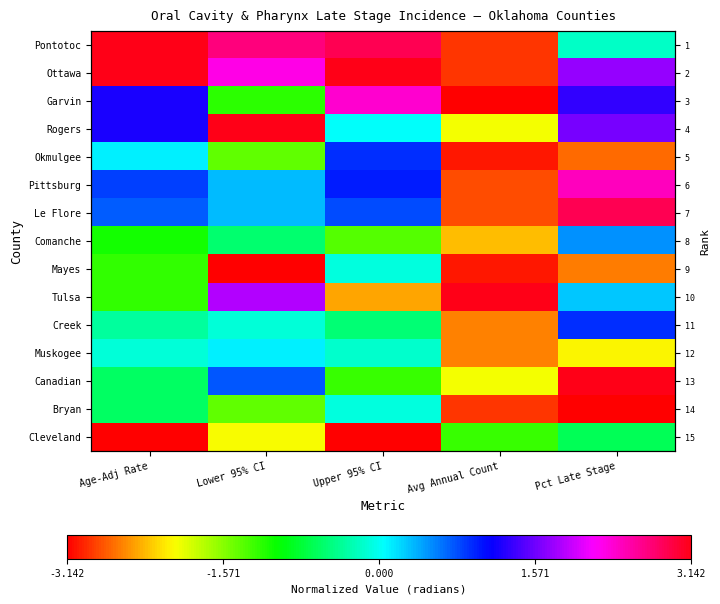

What is the maximum value for Comanche?

0.5